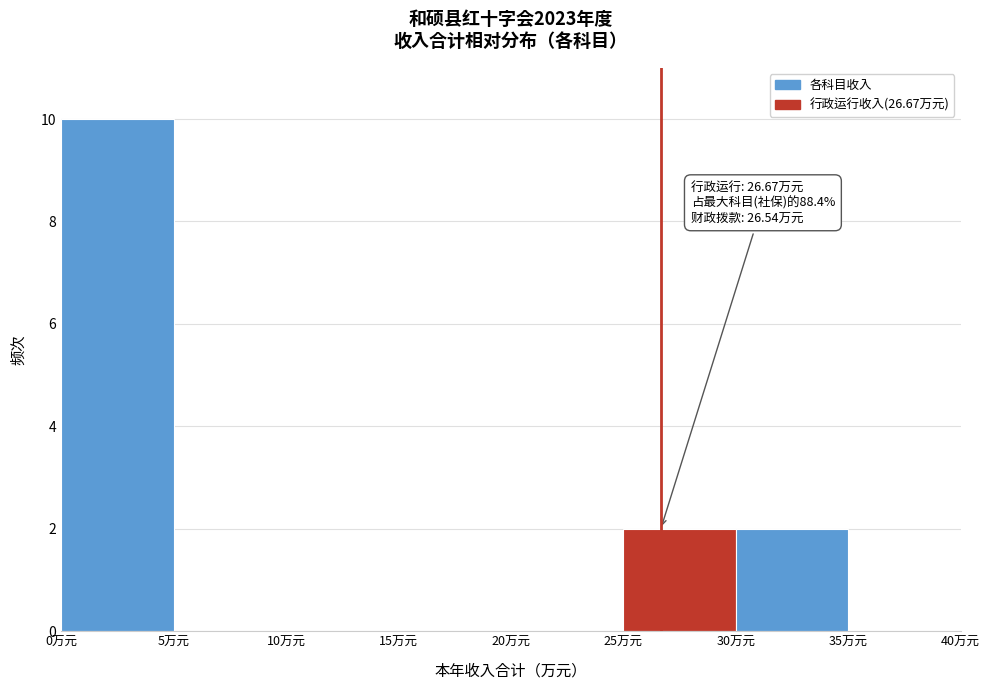

Over which range of the x-axis is the bar tallest?

0 to 5